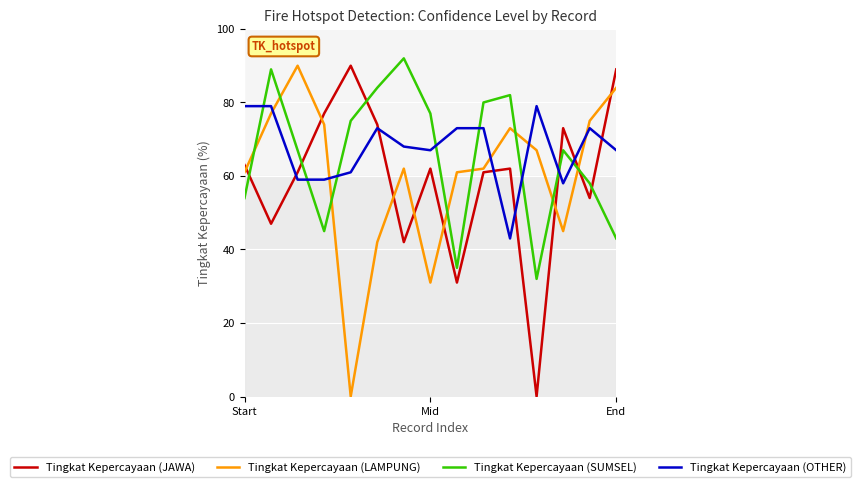

True or false: Tingkat Kepercayaan (LAMPUNG) and Tingkat Kepercayaan (SUMSEL) cross at least once.

True